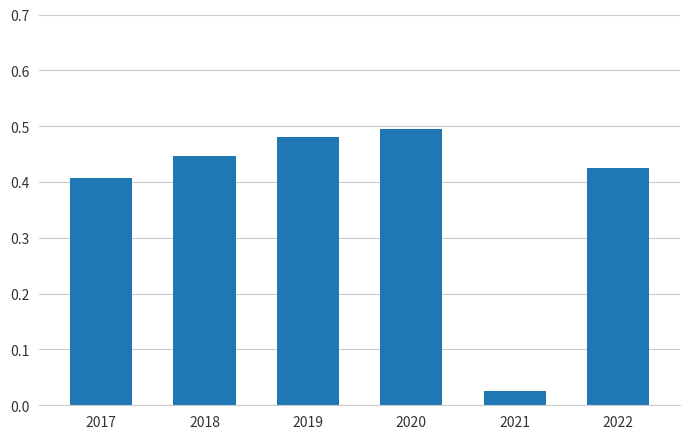

Between 2020 and 2021, which is larger?

2020